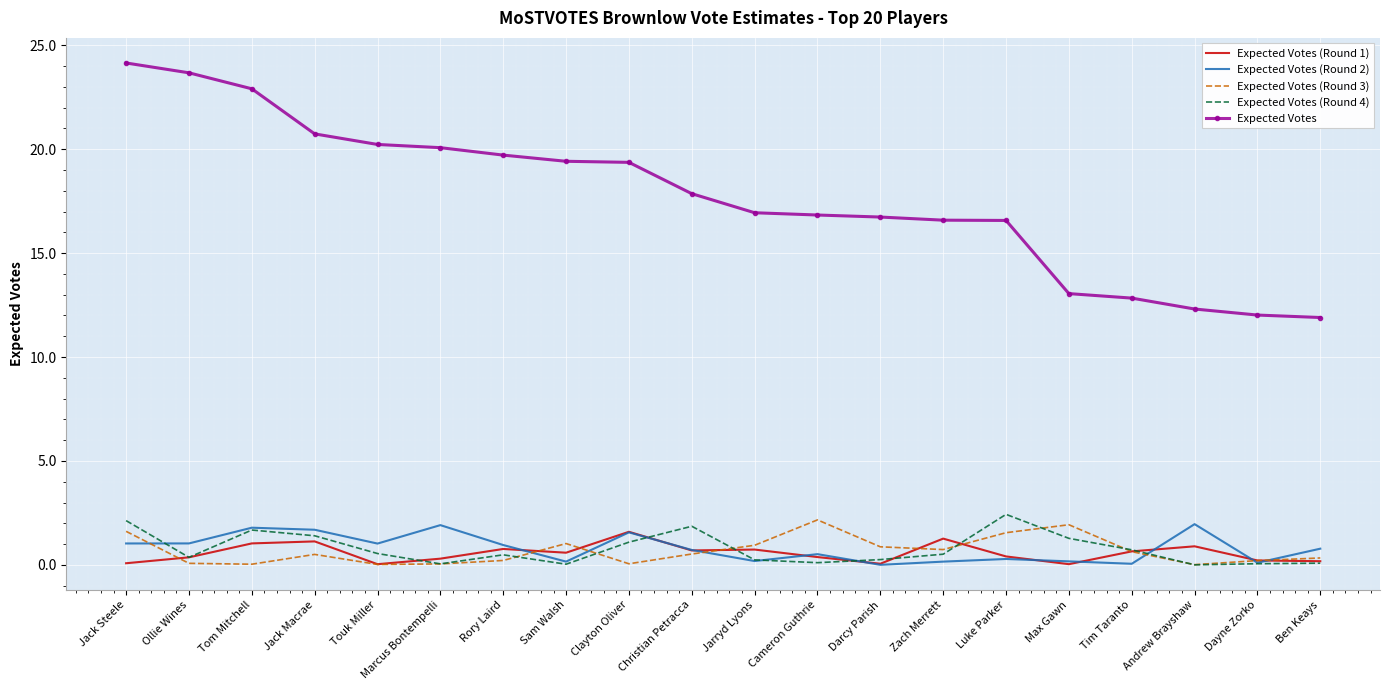

True or false: Expected Votes (Round 3) and Expected Votes (Round 4) cross at least once.

True